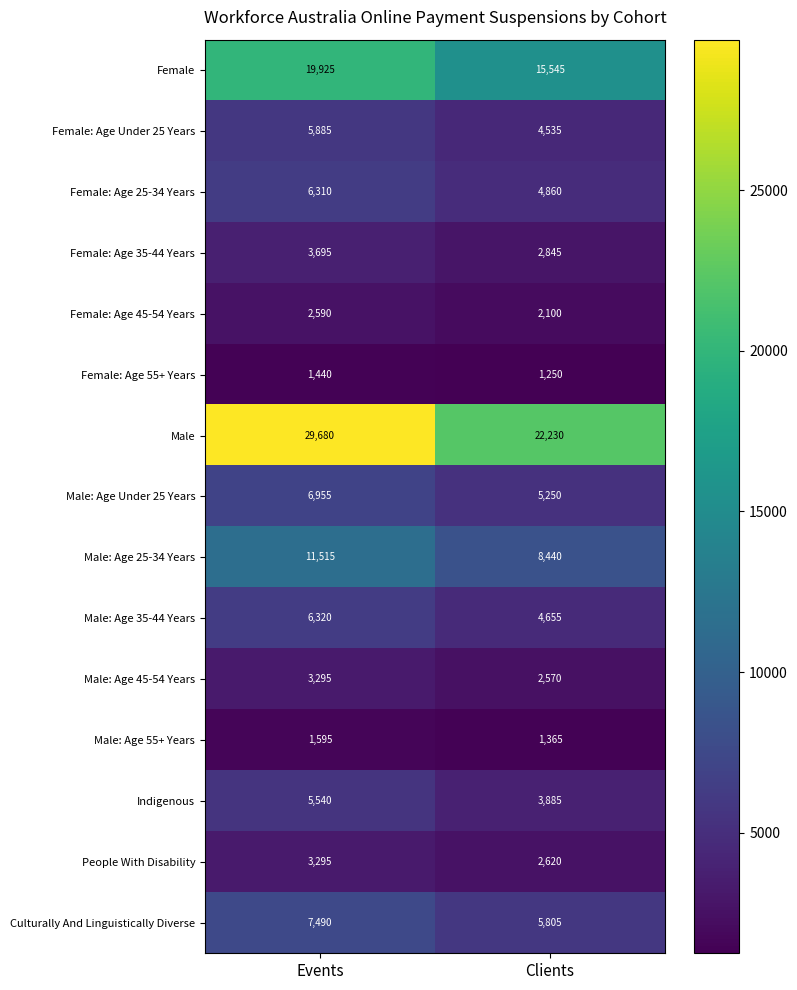

Where is Male: Age 45-54 Years nearest to the value 2932?

Clients